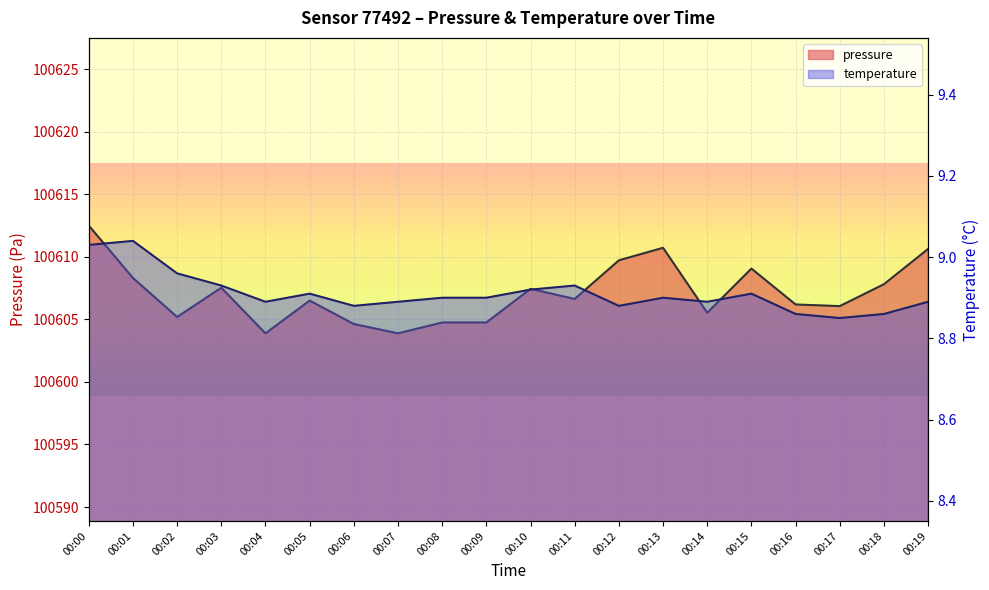

What is the value of the pressure point at the 18th from the left?

100606.1